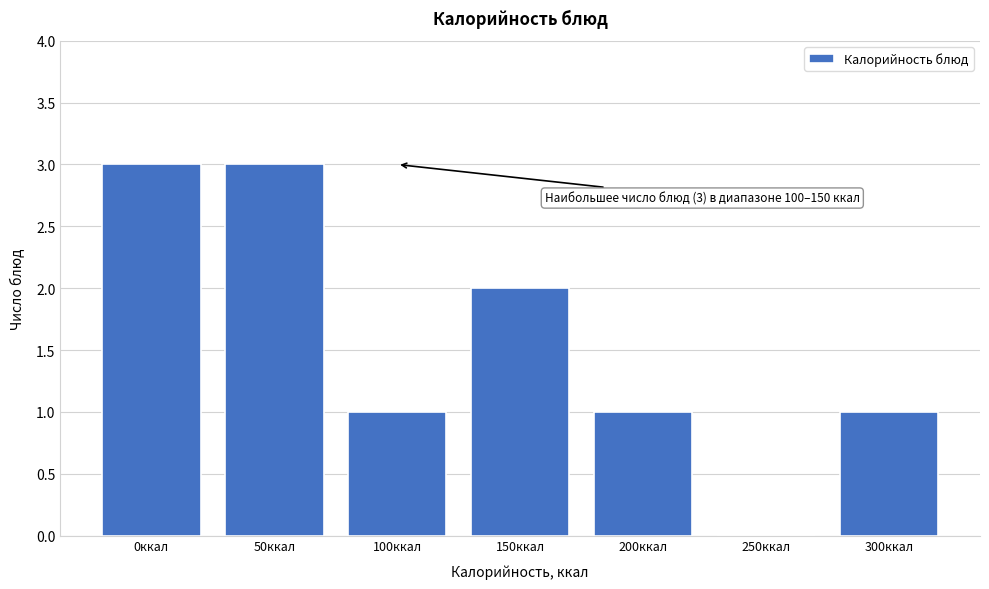

Reading left to right, list all the values displayed in this chart.

0ккал=3	50ккал=3	100ккал=1	150ккал=2	200ккал=1	250ккал=0	300ккал=1